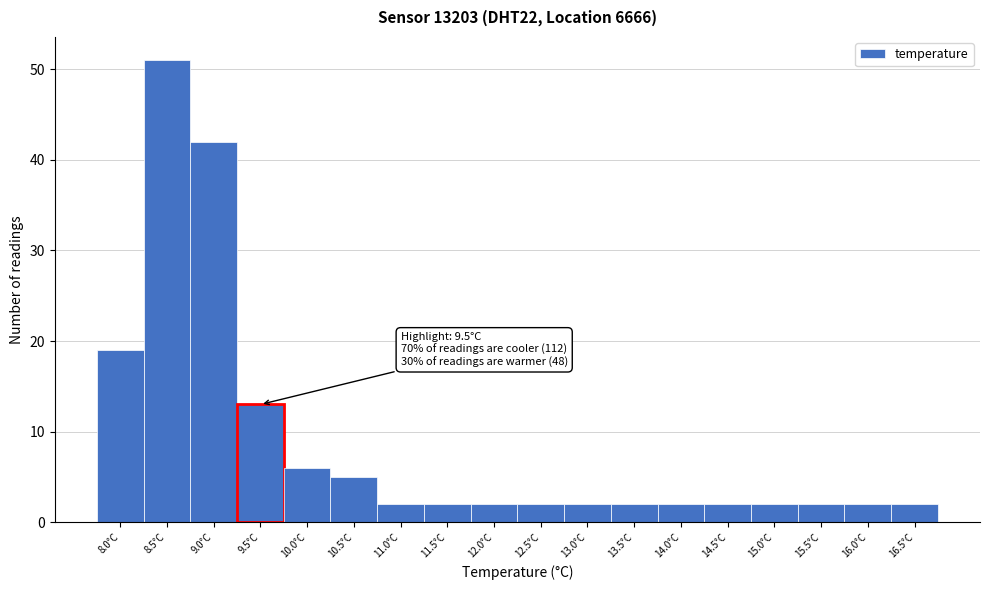

Reading left to right, what are all the values shown in this chart?

19	51	42	13	6	5	2	2	2	2	2	2	2	2	2	2	2	2